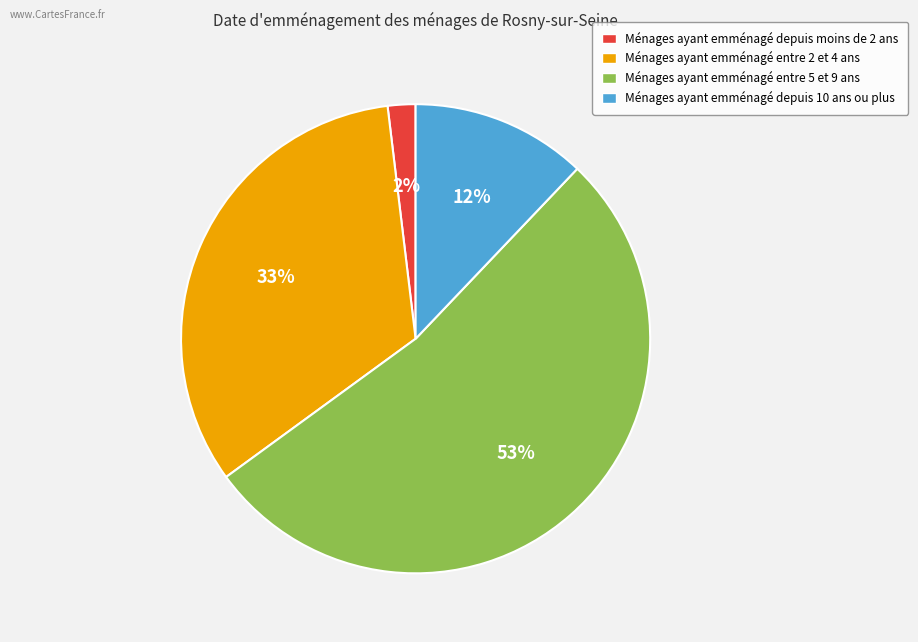

Is there any slice that represents more than half of the pie?

Yes